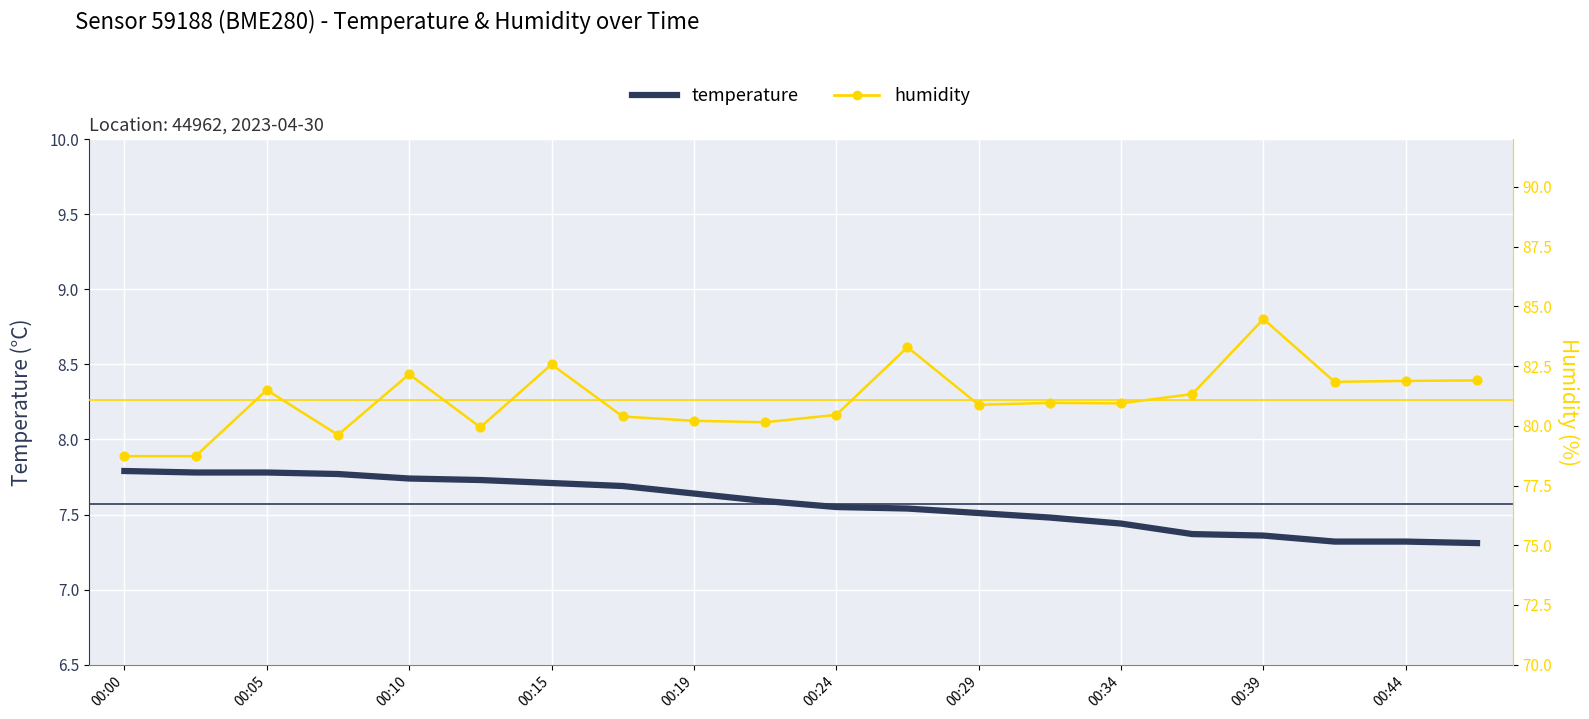

At which category is the sum across all series the highest?

00:39